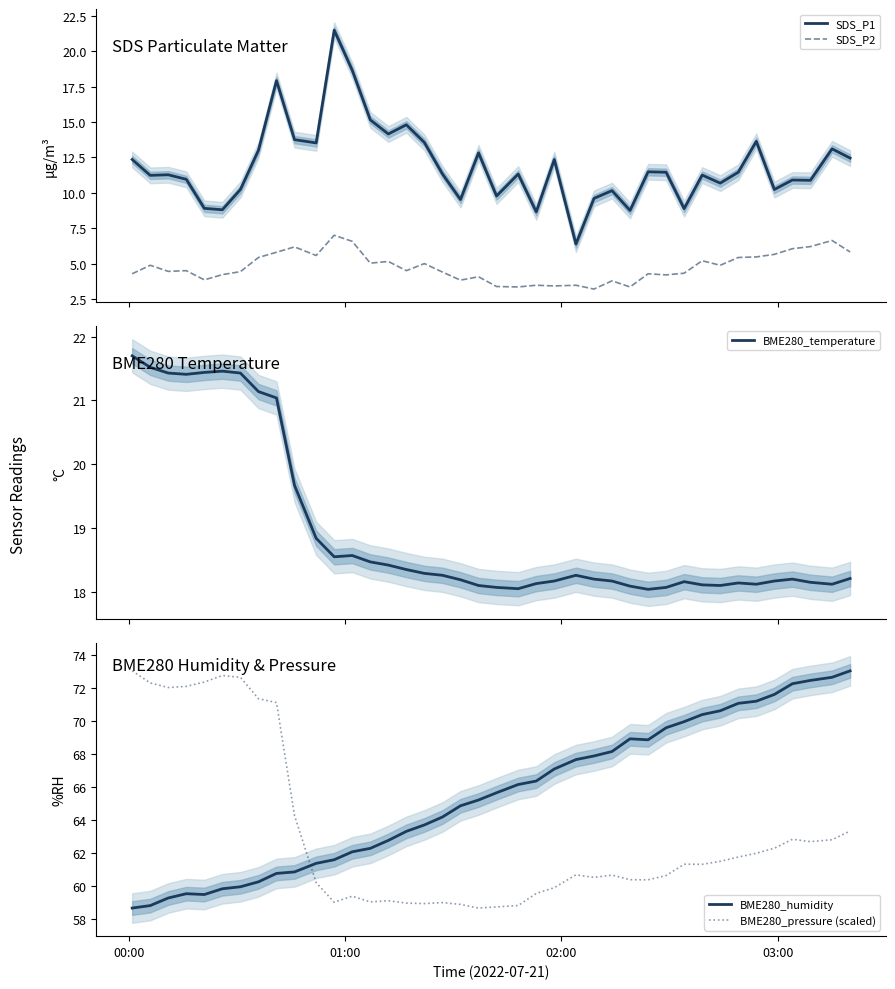

What is the maximum value for SDS_P2?

7.0